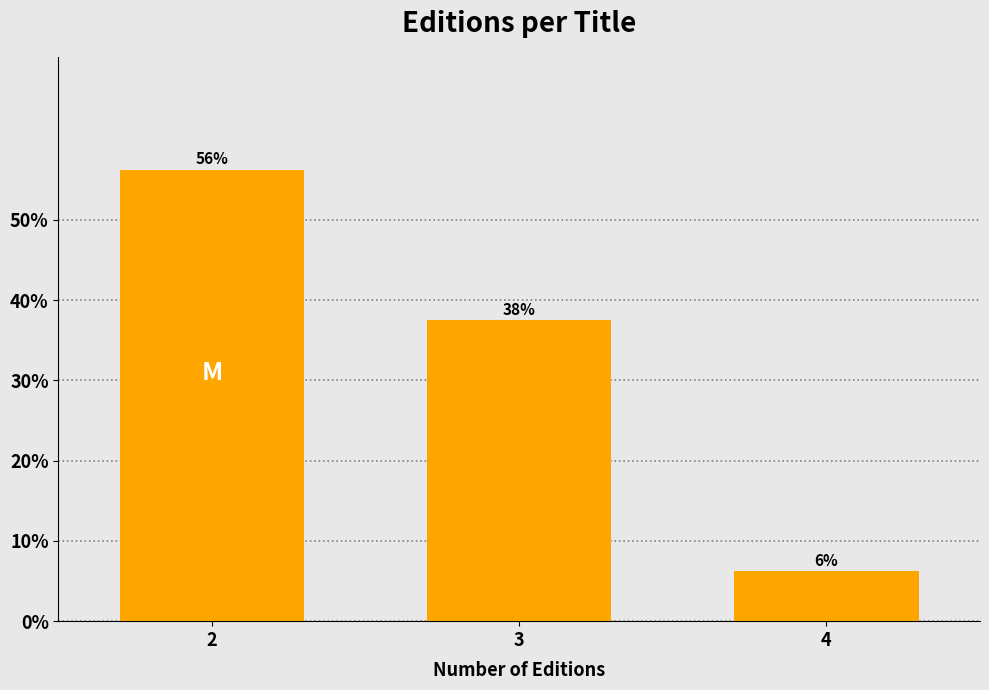

How many bars are there in total?

3